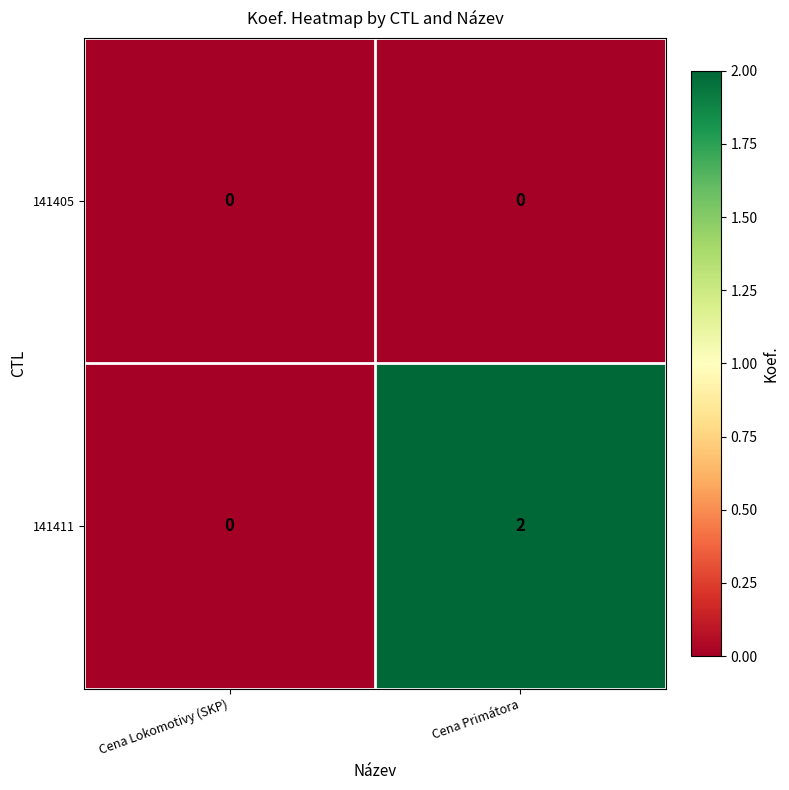

List the series in order of their overall mean, highest first.

141411, 141405